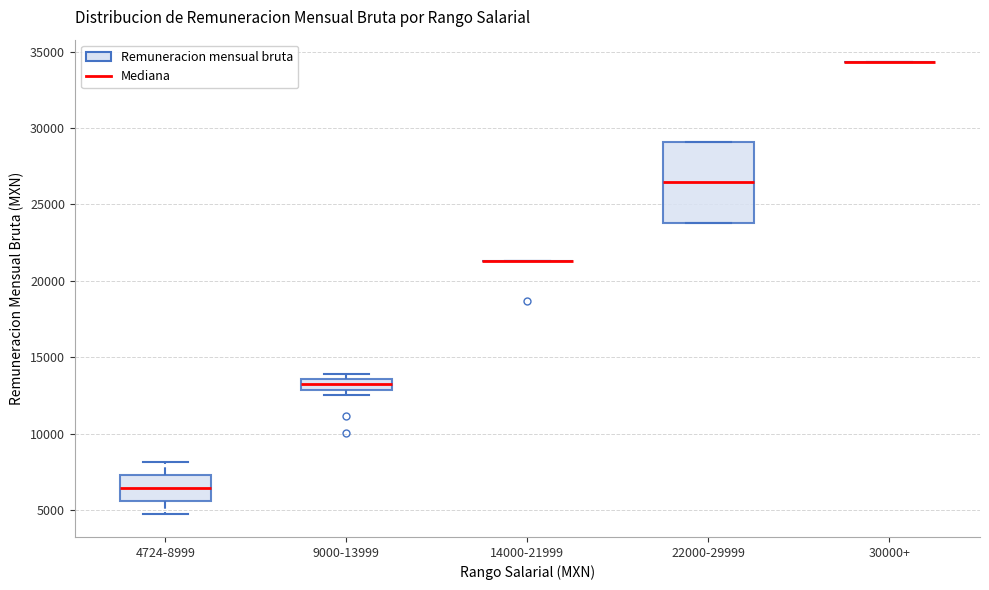

Which box is the tallest, from its lower edge to its upper edge?

22000-29999